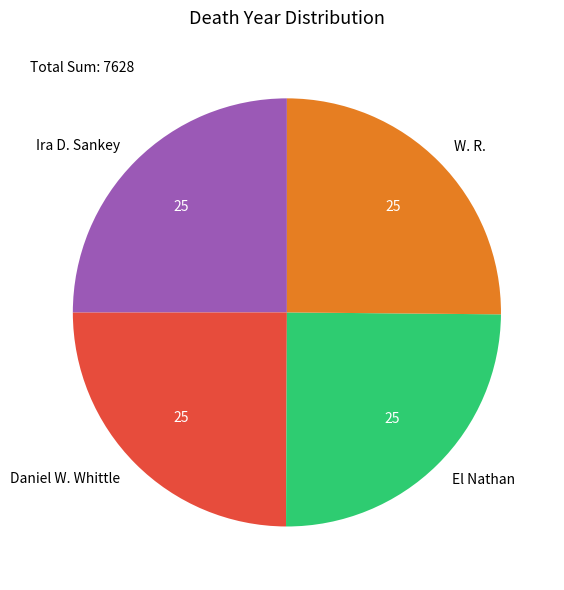

How many slices are in this pie chart?

4